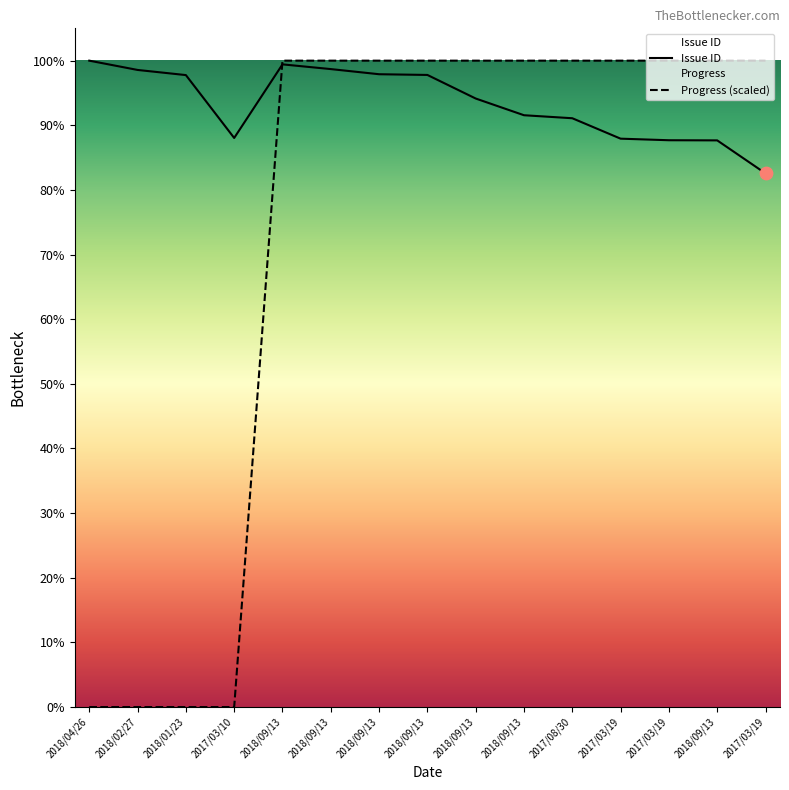

Which series has the widest spread of Y values?

Progress